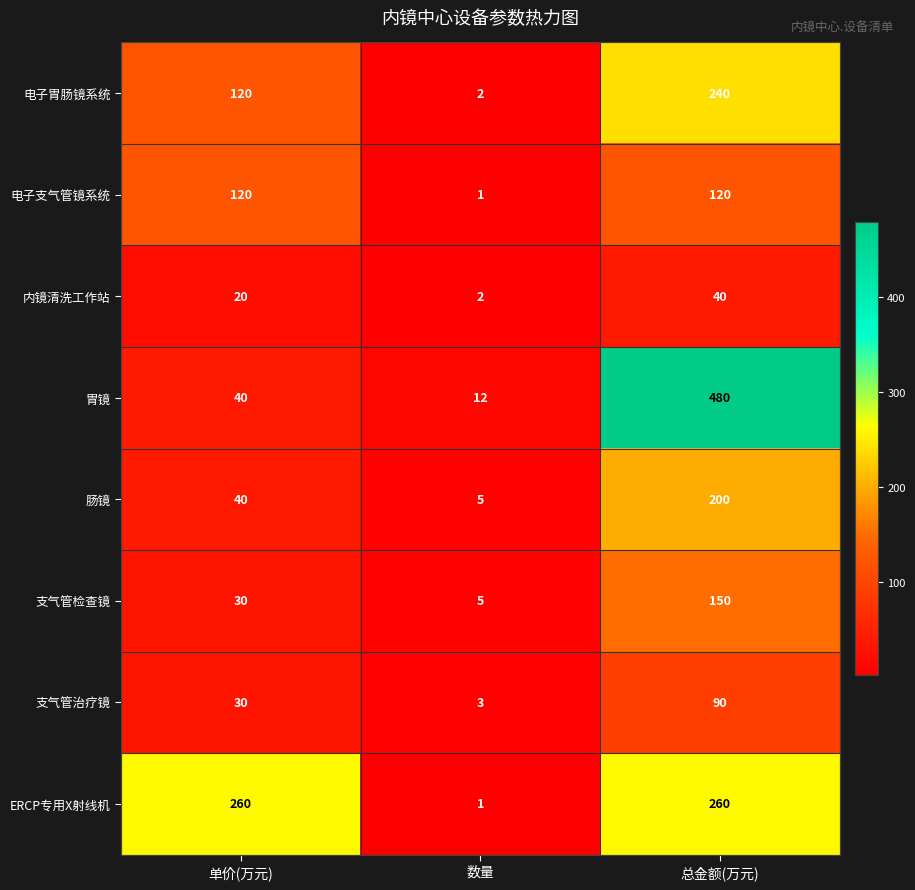

Reading left to right, list all the values displayed in this chart.

电子胃肠镜系统: 120	2	240
电子支气管镜系统: 120	1	120
内镜清洗工作站: 20	2	40
胃镜: 40	12	480
肠镜: 40	5	200
支气管检查镜: 30	5	150
支气管治疗镜: 30	3	90
ERCP专用X射线机: 260	1	260